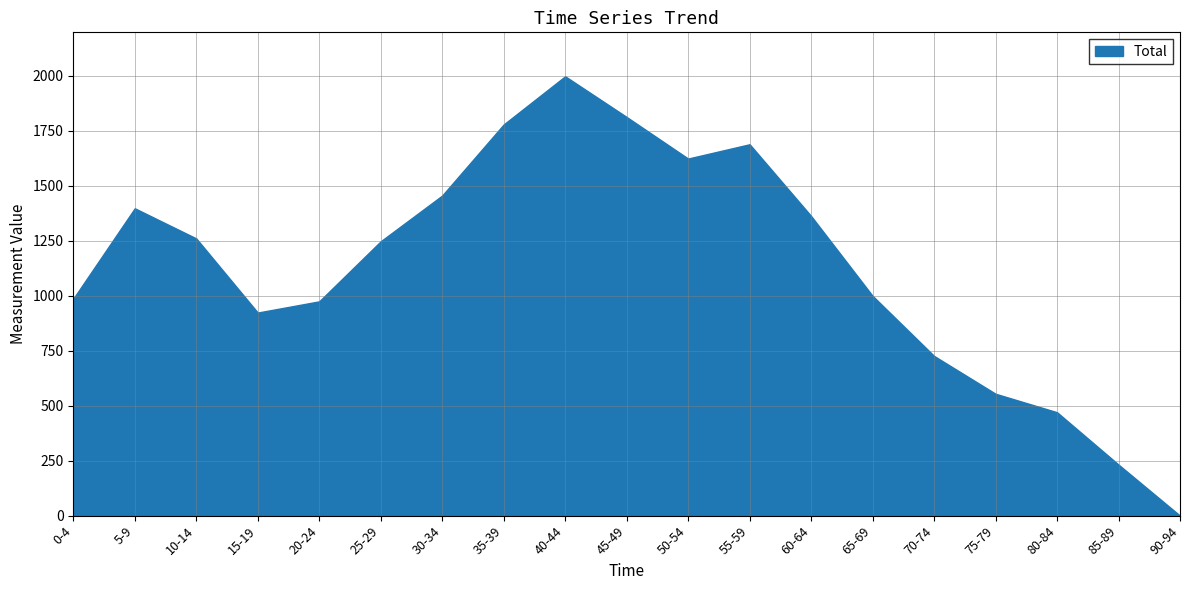

Is it true that the value at 0-4 is 646?

False